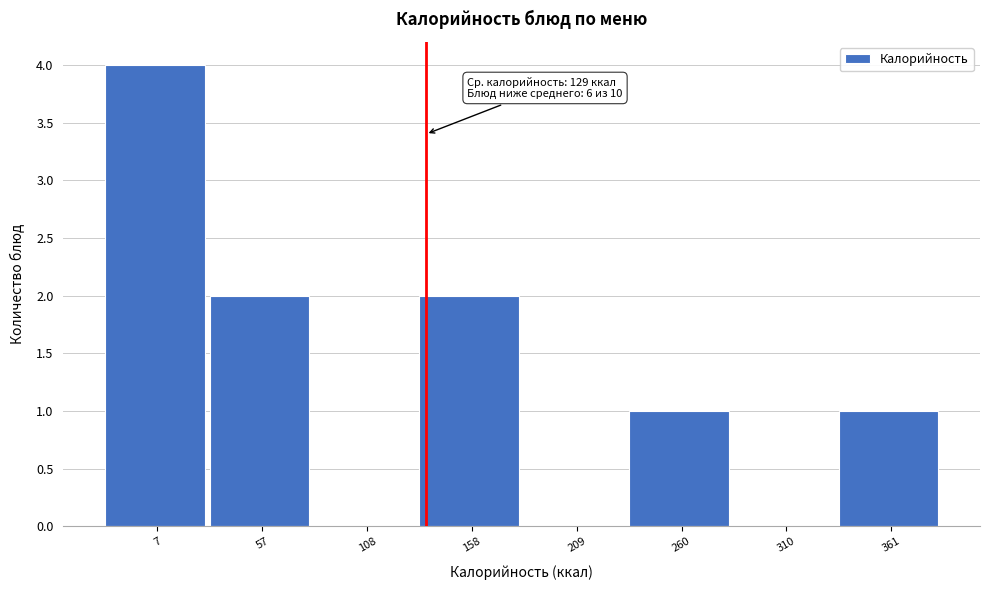

Reading left to right, list all the values displayed in this chart.

7=4	57=2	108=0	158=2	209=0	260=1	310=0	361=1